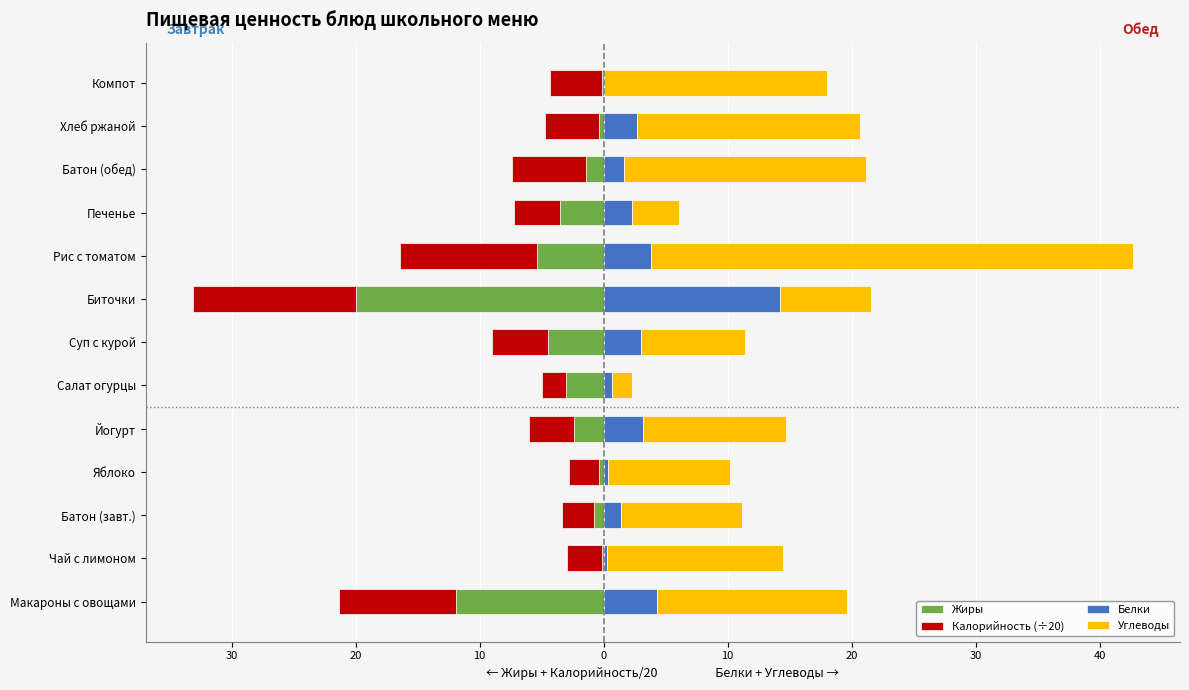

How many data points in Белки are less than 2?

6